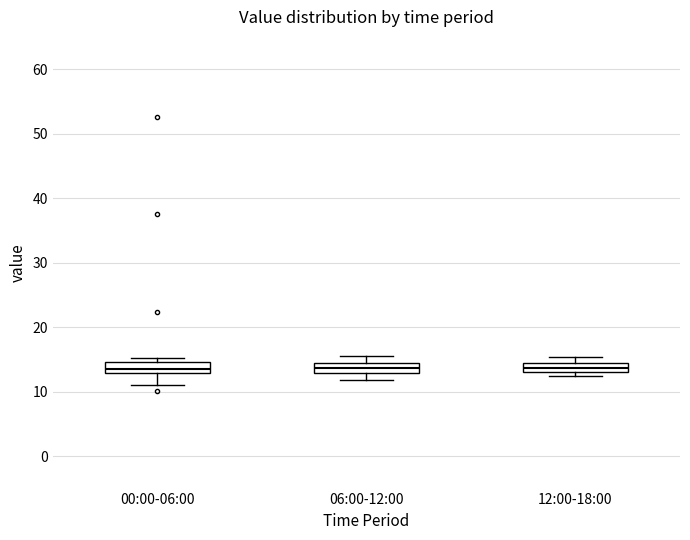

Where does the upper whisker of the box for 06:00-12:00 end on the y-axis? The values are not printed on the chart, so give them approximately, as read against the axis.

16